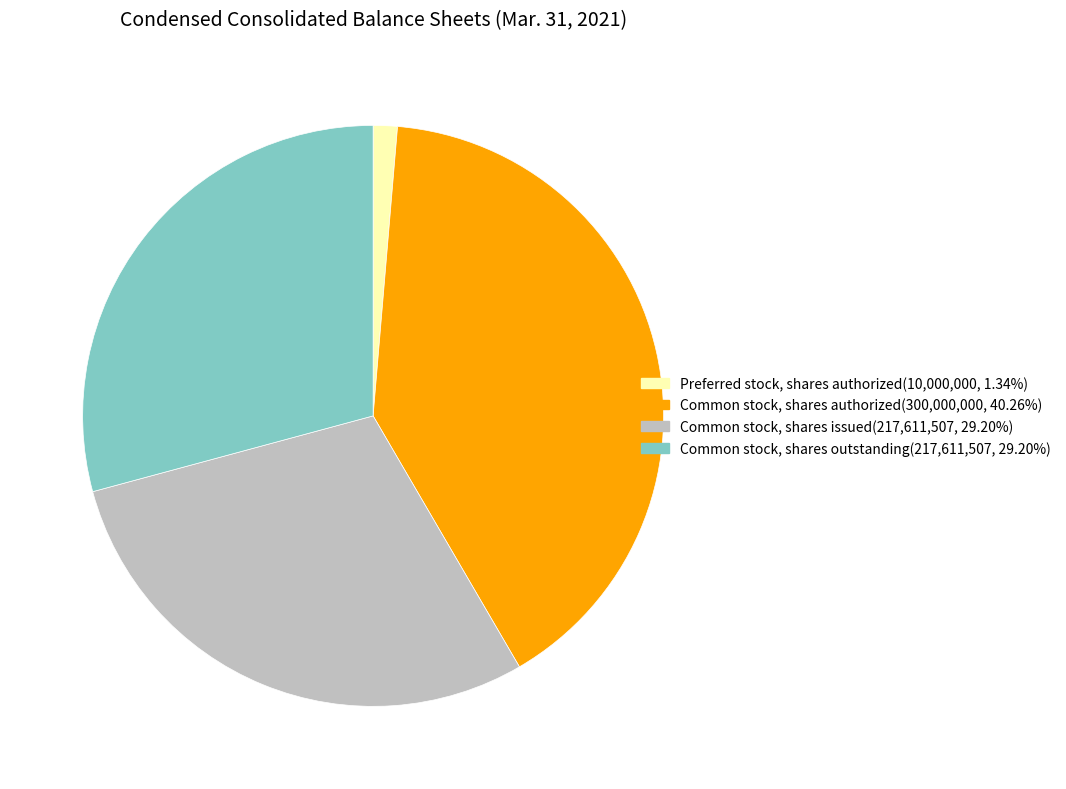

Is there any slice that represents more than half of the pie?

No